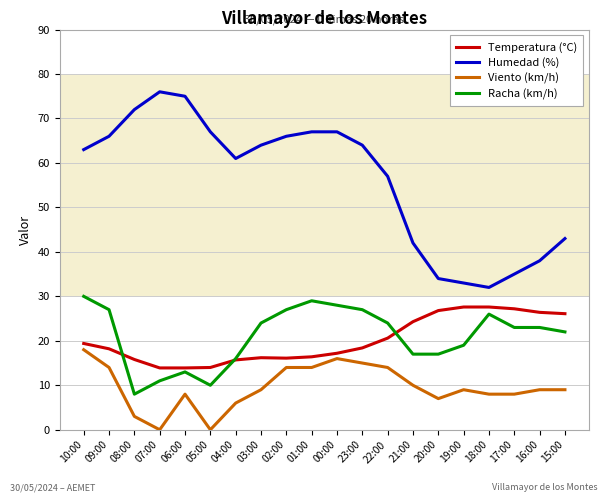

True or false: Viento (km/h) and Humedad (%) intersect in this chart.

False